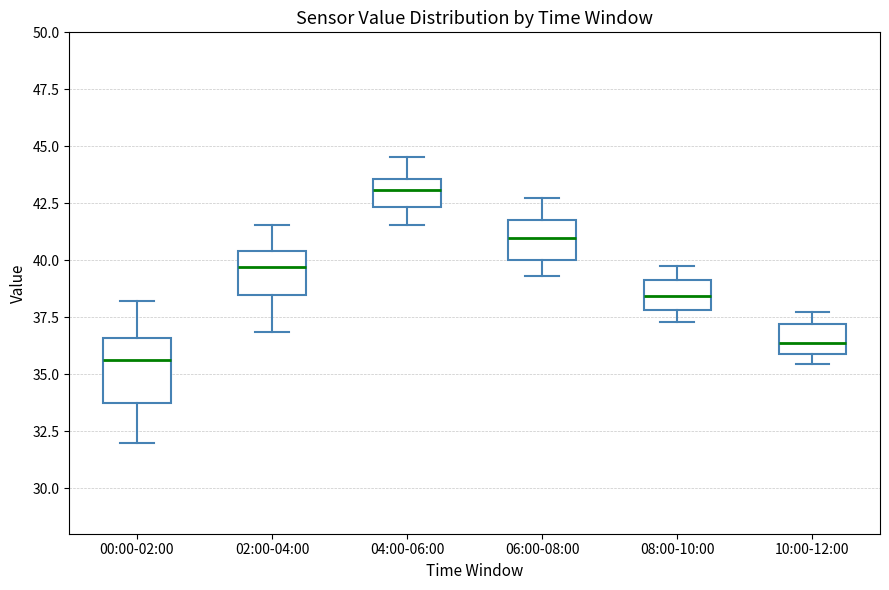

Reading left to right, read every box against the y-axis: the position of its median line, the range the box covers, and the ends of its whiskers. The values are not printed on the chart, so give them approximately, as read against the axis.

00:00-02:00: median 35.5, box 33.5 to 36.5, whiskers 32.0 to 38.0
02:00-04:00: median 39.5, box 38.5 to 40.5, whiskers 37.0 to 41.5
04:00-06:00: median 43.0, box 42.5 to 43.5, whiskers 41.5 to 44.5
06:00-08:00: median 41.0, box 40.0 to 42.0, whiskers 39.5 to 42.5
08:00-10:00: median 38.5, box 38.0 to 39.0, whiskers 37.5 to 39.5
10:00-12:00: median 36.5, box 36.0 to 37.0, whiskers 35.5 to 37.5